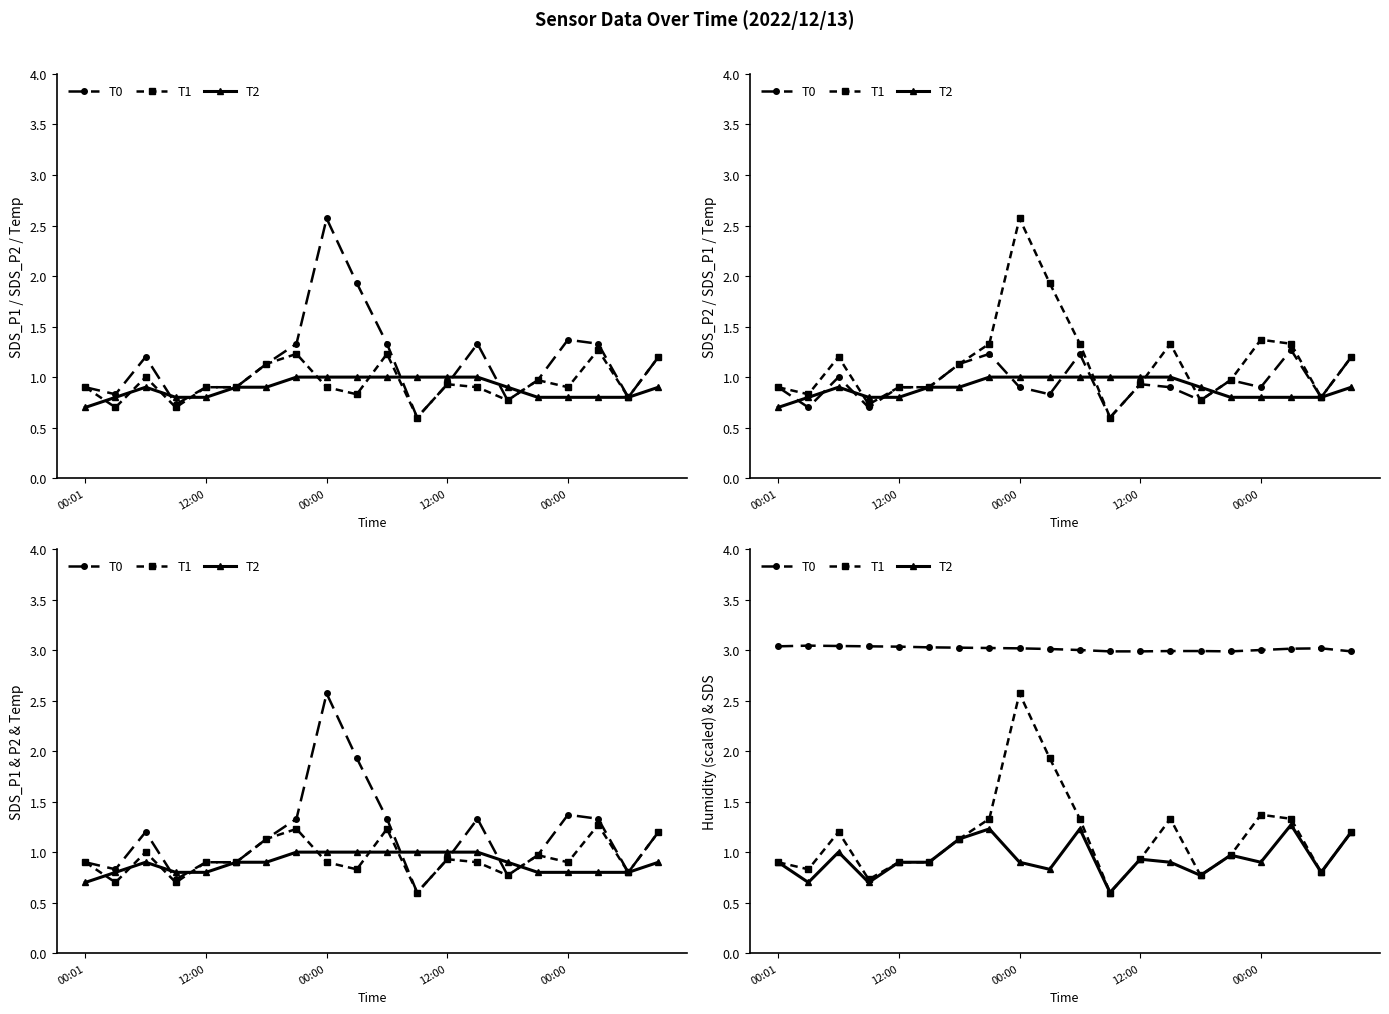

At which label does T1 first exceed 1?

00:00